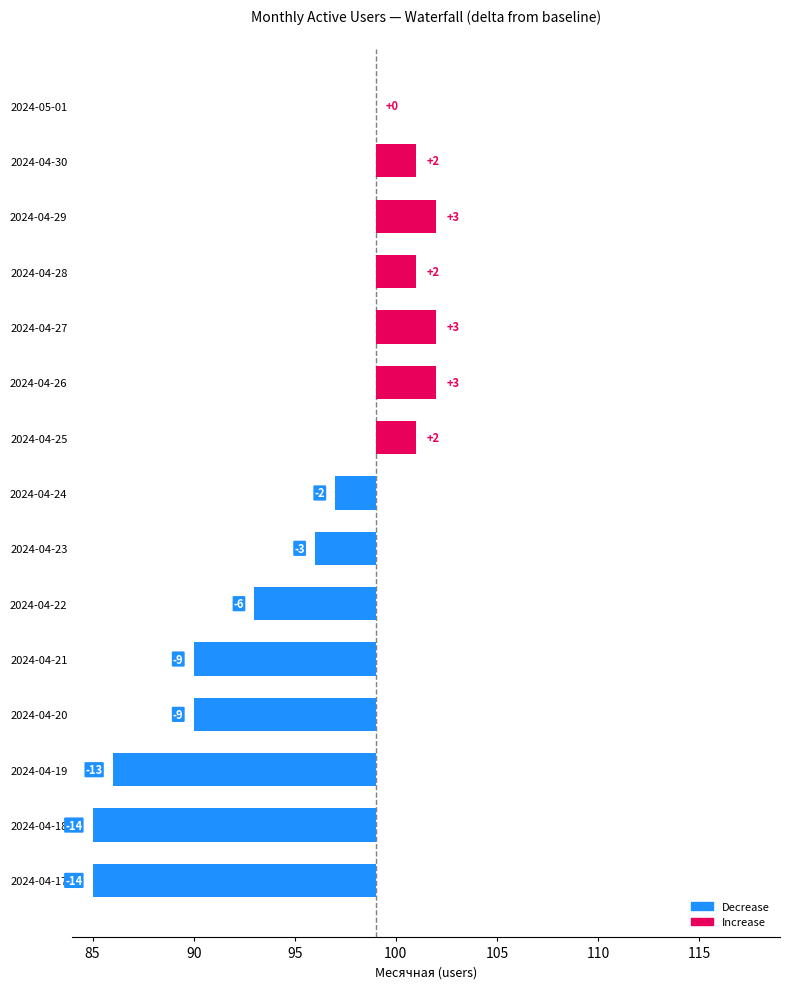

How many positive values are there?

6